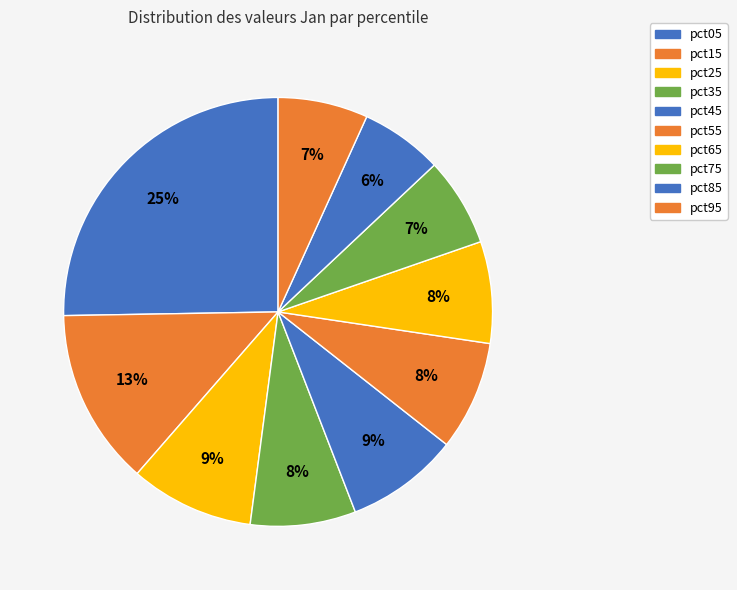

To the nearest percent, what portion does pct55 represent?

8%